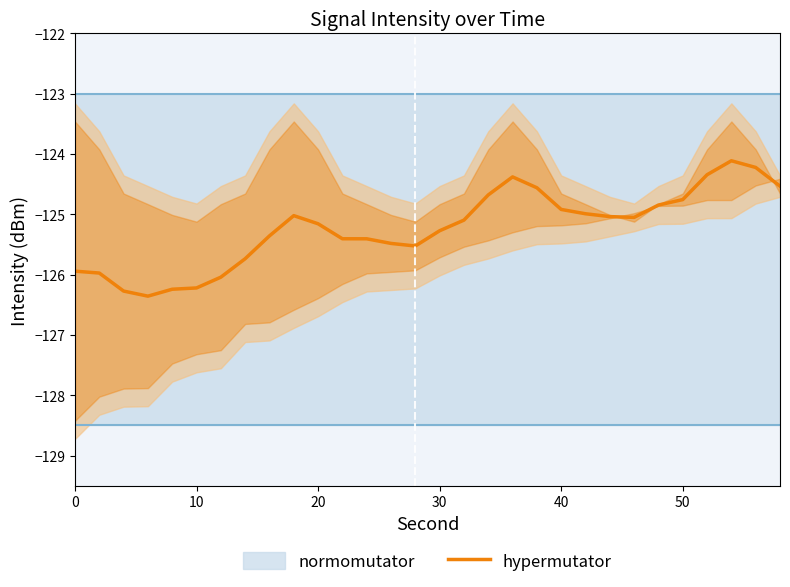

How many lines are shown in the chart?

1